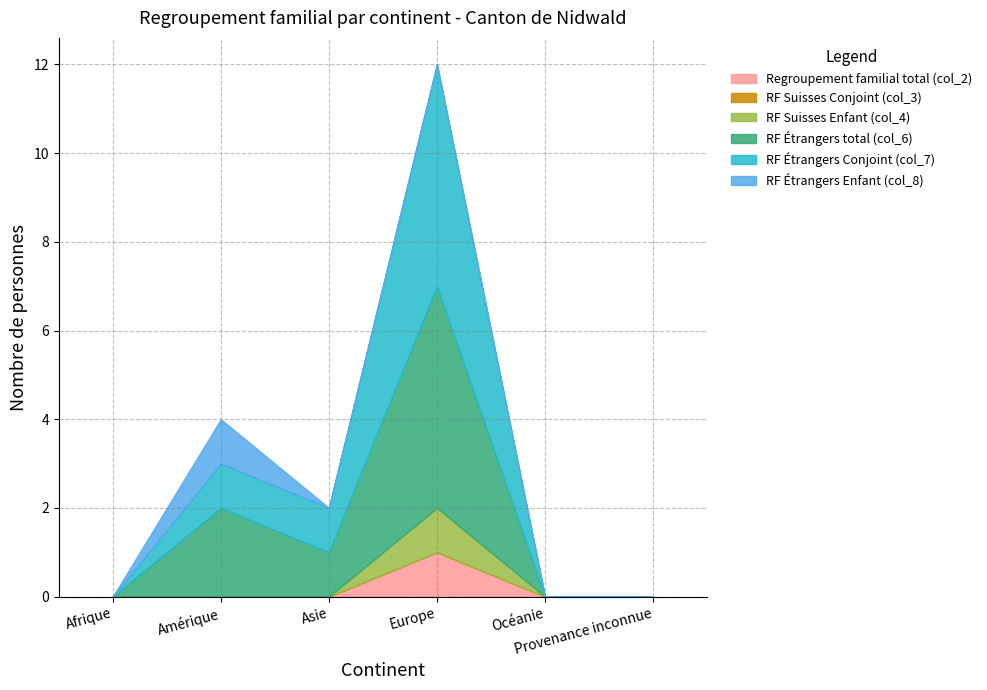

Rank the categories by Regroupement familial total (col_2) value from highest to lowest.

Europe, Afrique, Amérique, Asie, Océanie, Provenance inconnue